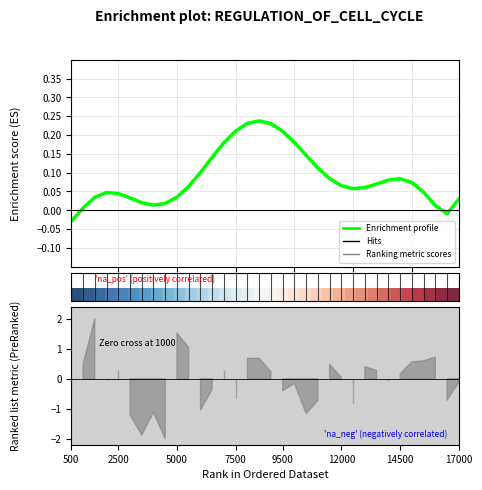

True or false: Enrichment profile has more than 1 interior local peaks.

True